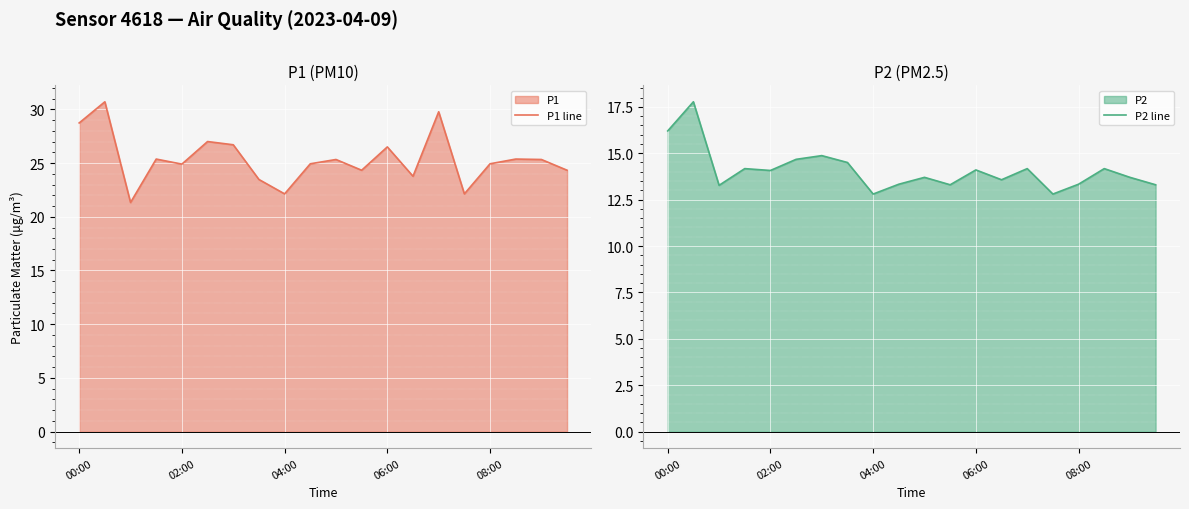

What is the maximum value for P1 line?

30.7